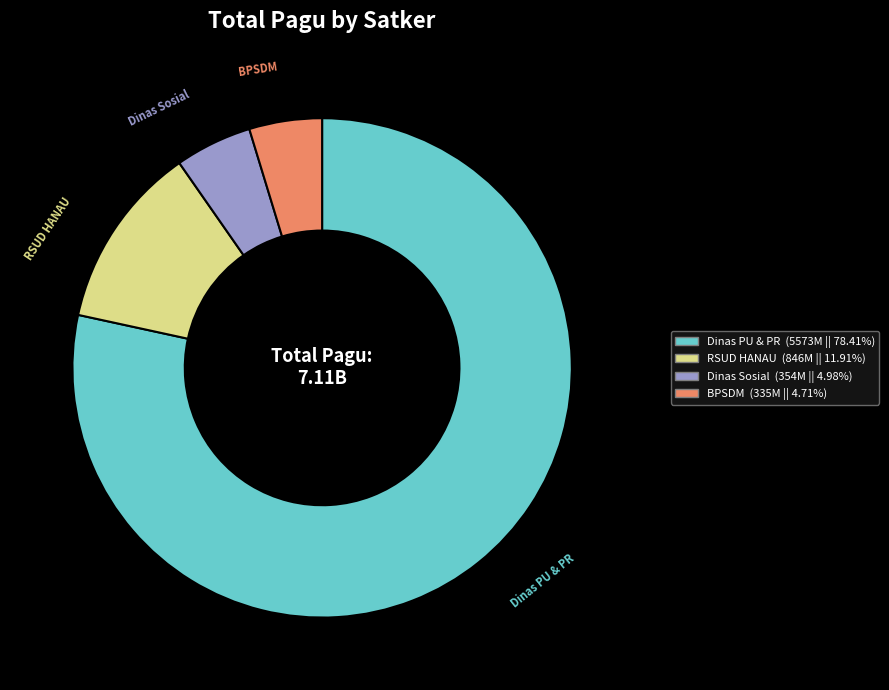

Does any single category account for the majority?

Yes